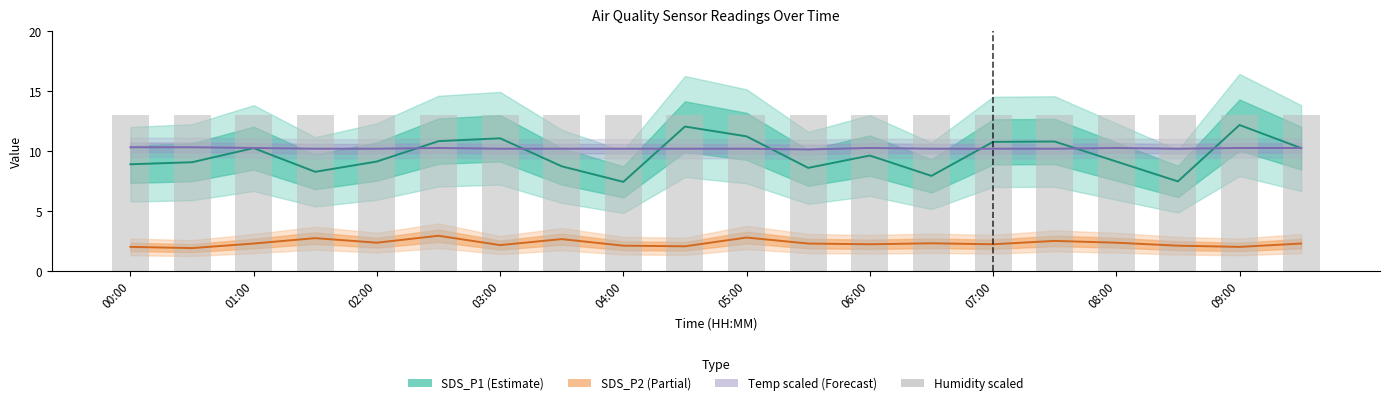

Are the bars grouped side by side (vs. stacked)?

Yes